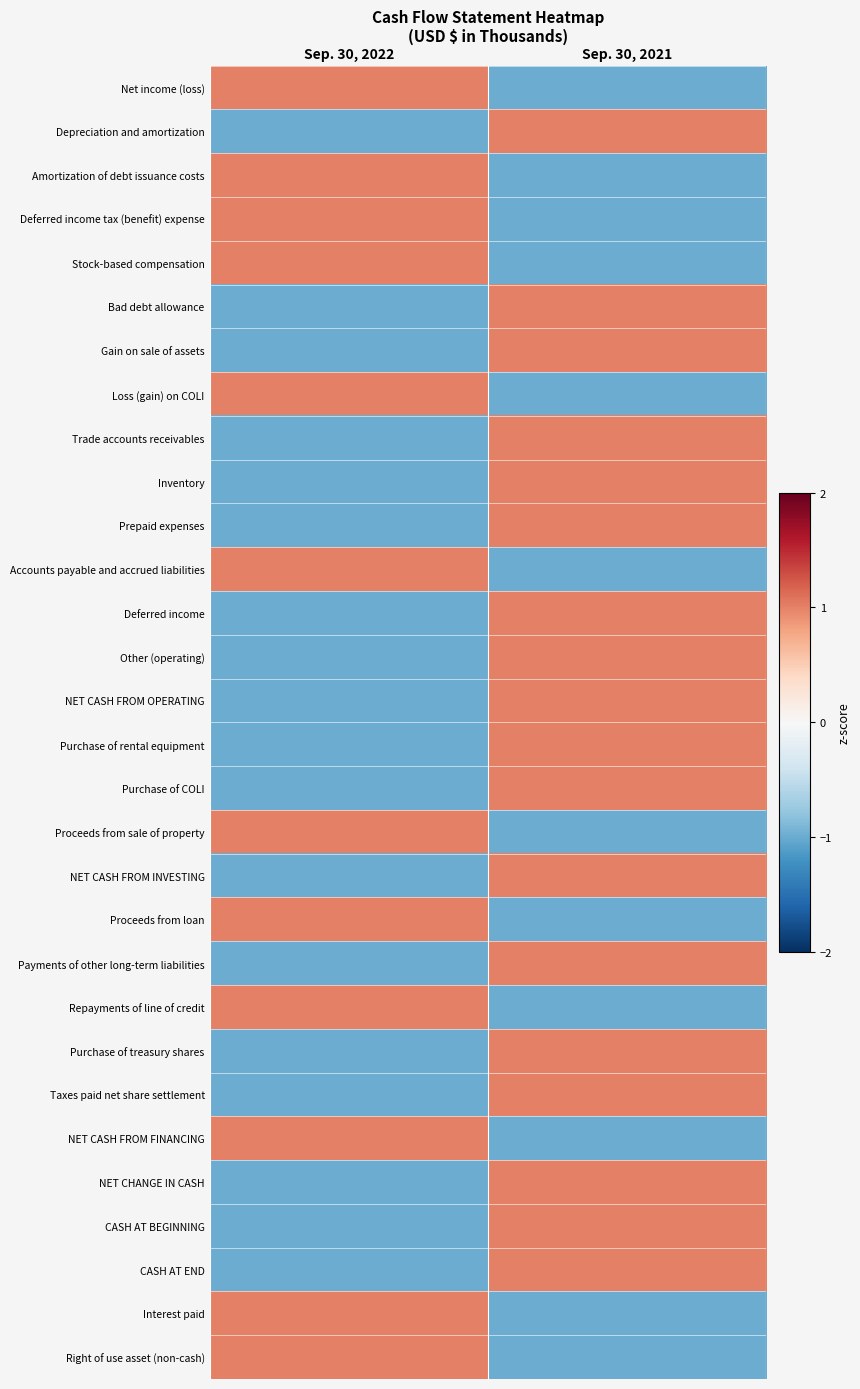

What is the maximum value shown in the chart?

1